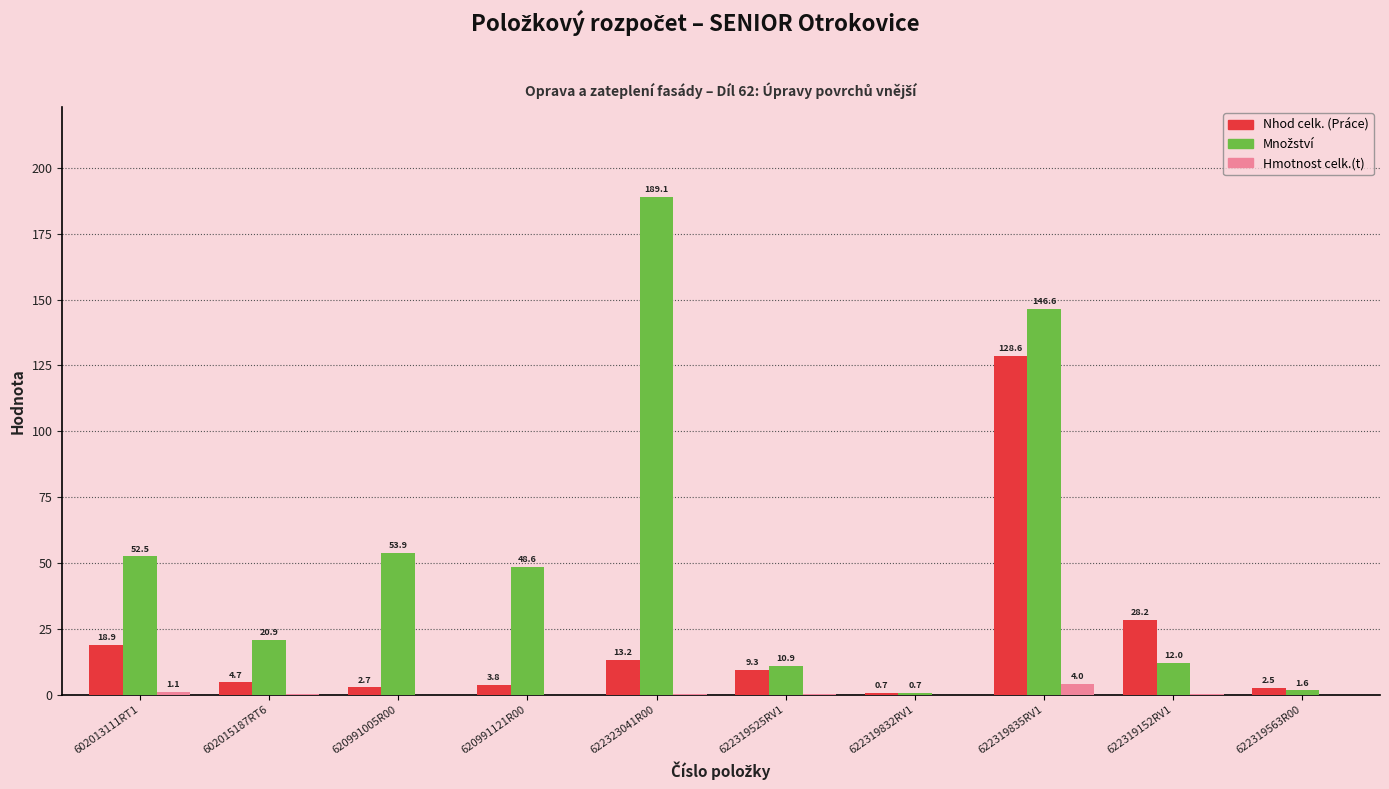

What is the sum of all Hmotnost celk.(t) values?

5.5